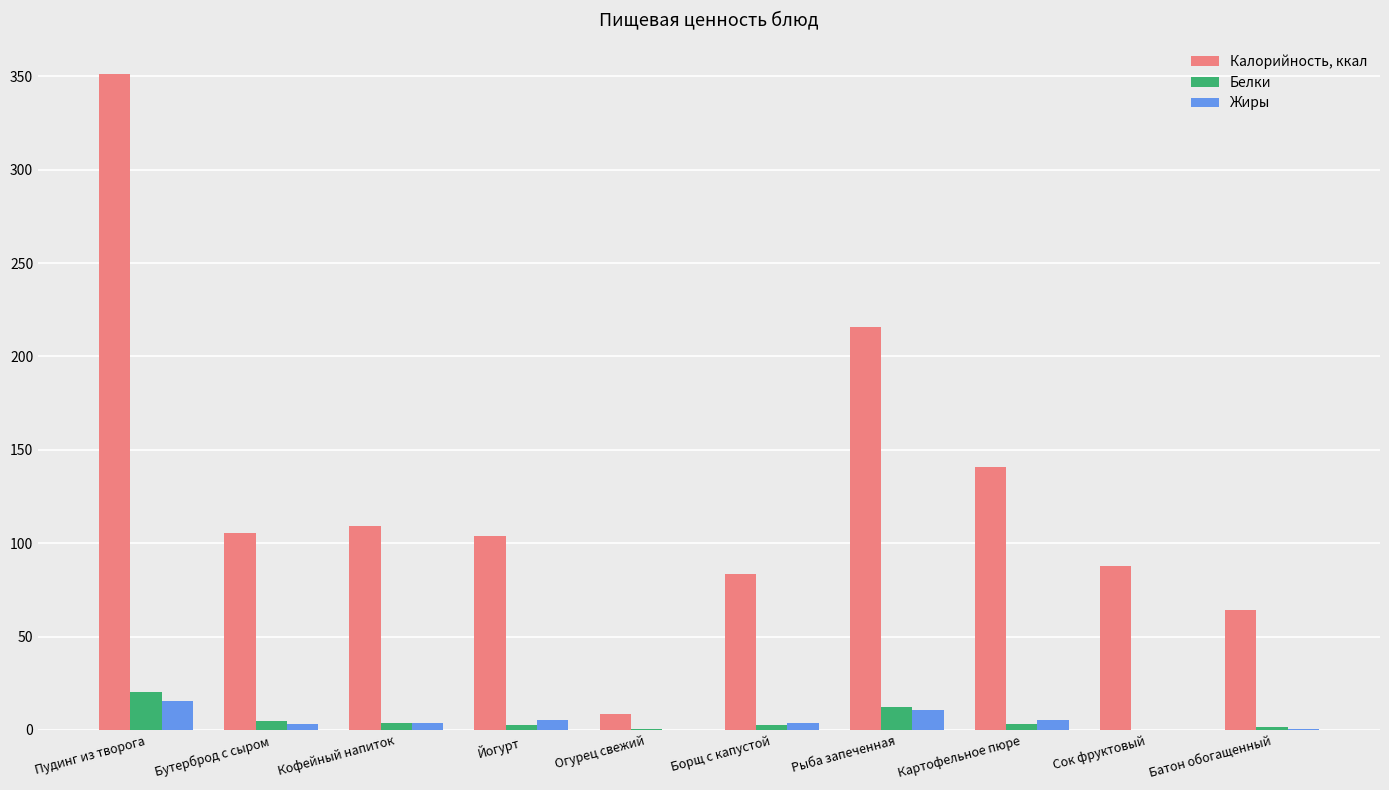

How many groups of bars are there?

10